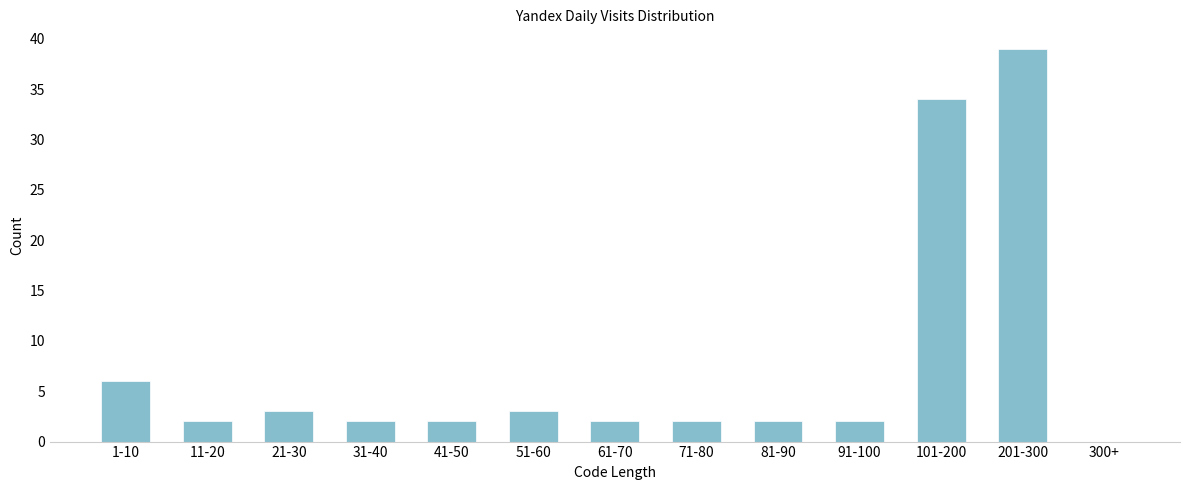

Reading left to right, what are all the values shown in this chart?

1-10=6	11-20=2	21-30=3	31-40=2	41-50=2	51-60=3	61-70=2	71-80=2	81-90=2	91-100=2	101-200=34	201-300=39	300+=0